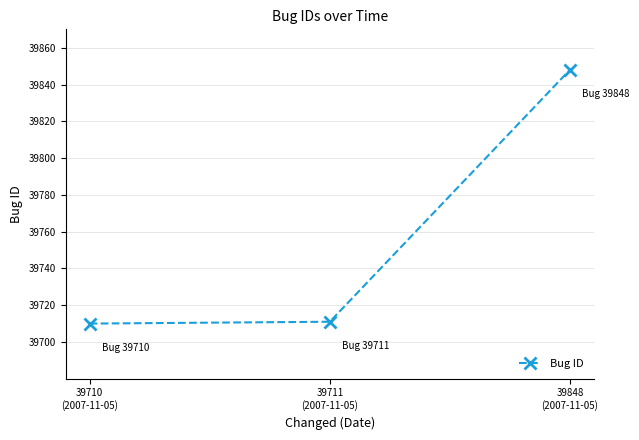

Is it true that the value at 39711
(2007-11-05) is 26810?

False